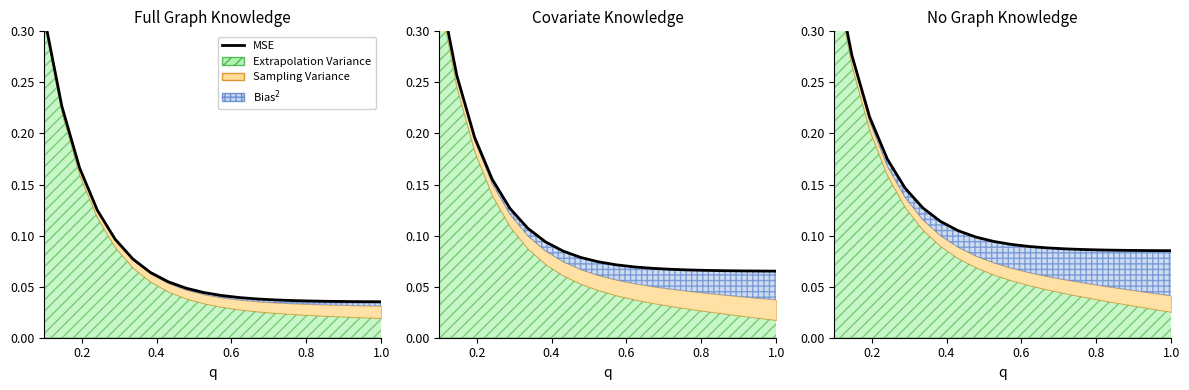

What is the value of the 14th point from the left?

0.1